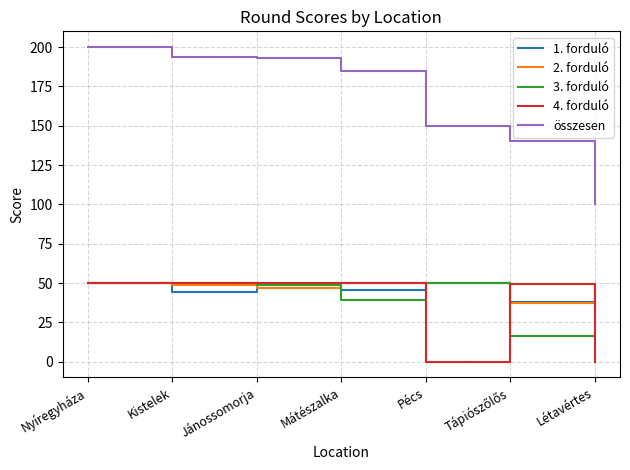

What is the spread (max minus min) of values at Mátészalka?

145.5